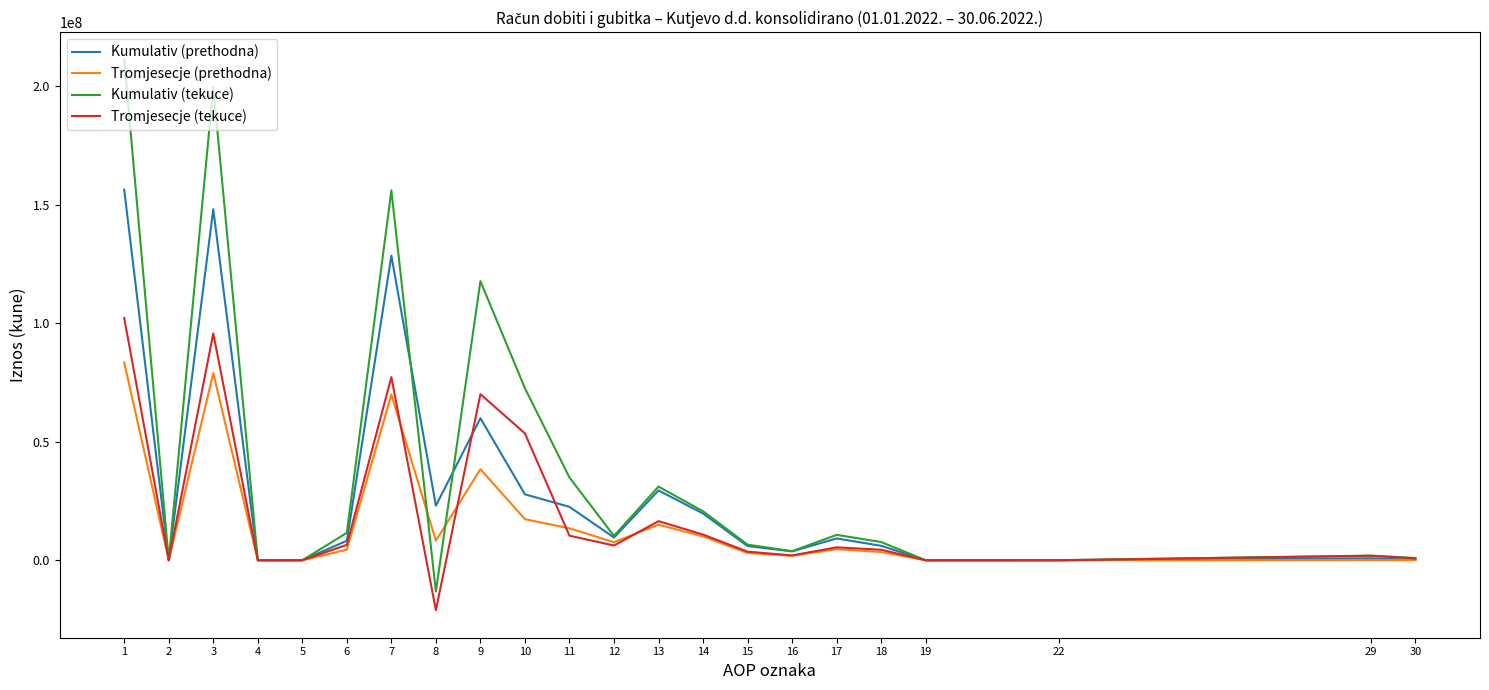

Is the value of Kumulativ (prethodna) at 29 greater than the value of Kumulativ (tekuce) at 1?

No